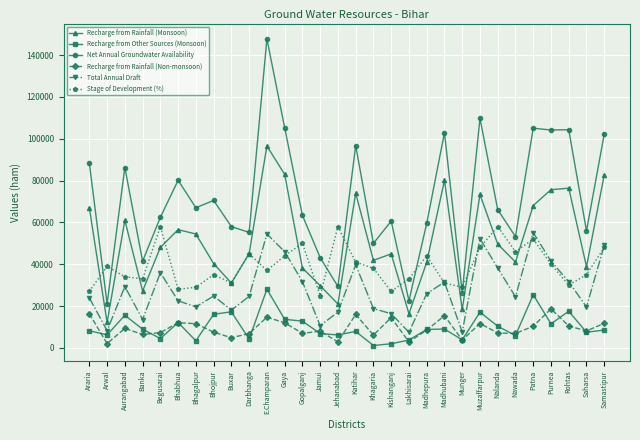

True or false: Recharge from Rainfall (Monsoon) and Total Annual Draft intersect in this chart.

False